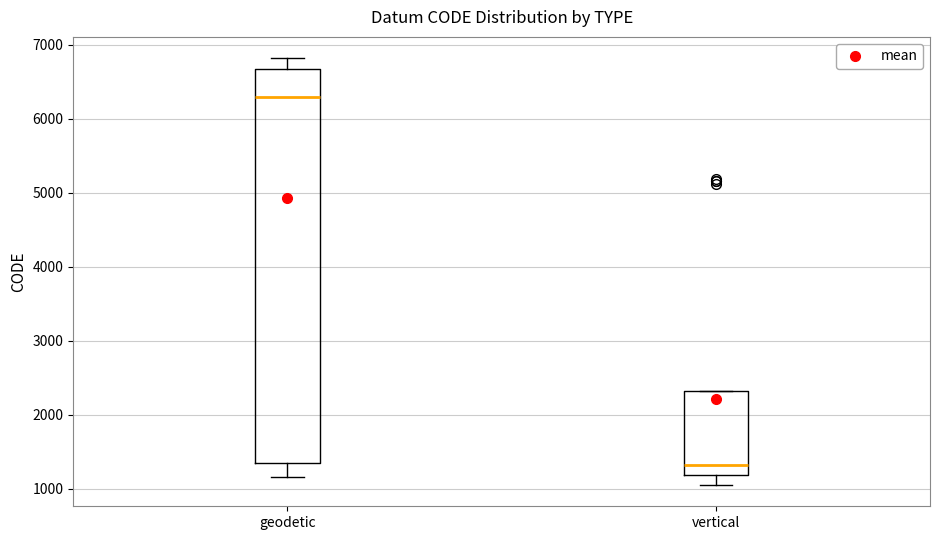

Which box has the lowest median line?

vertical